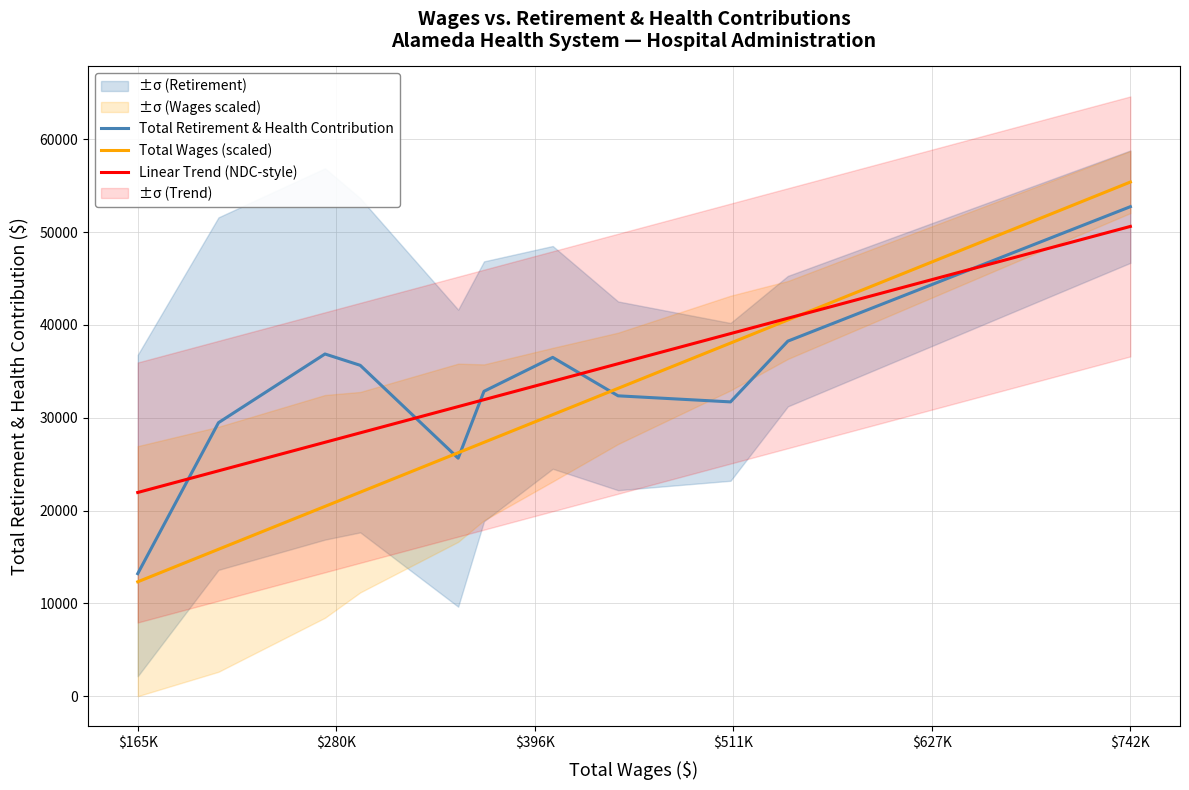

At which label does Total Wages (scaled) reach its peak?

$742K